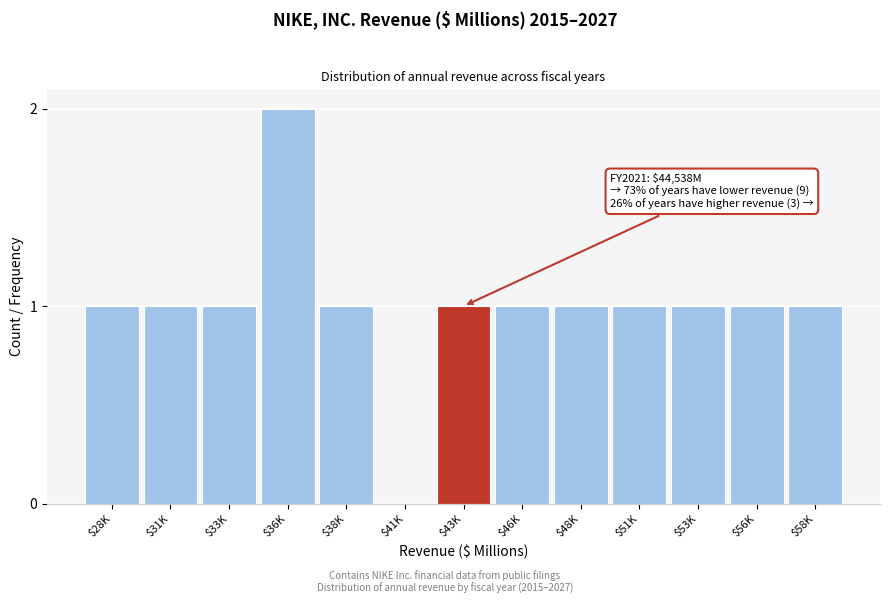

Is it true that the value at $33K is 1?

True